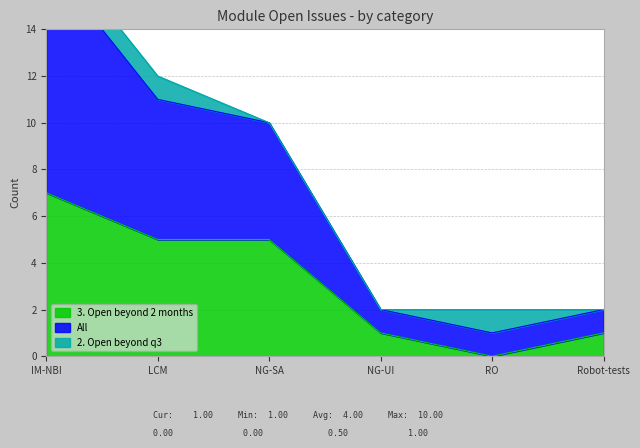

Rank the categories by 3. Open beyond 2 months value from highest to lowest.

IM-NBI, LCM, NG-SA, NG-UI, Robot-tests, RO